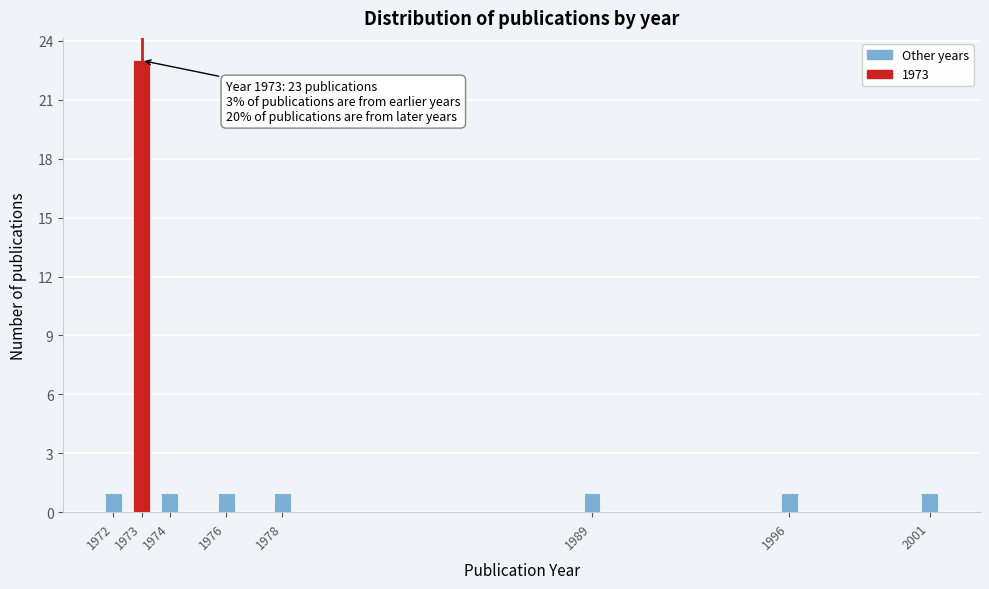

Reading left to right, what are all the values shown in this chart?

1	23	1	1	1	1	1	1